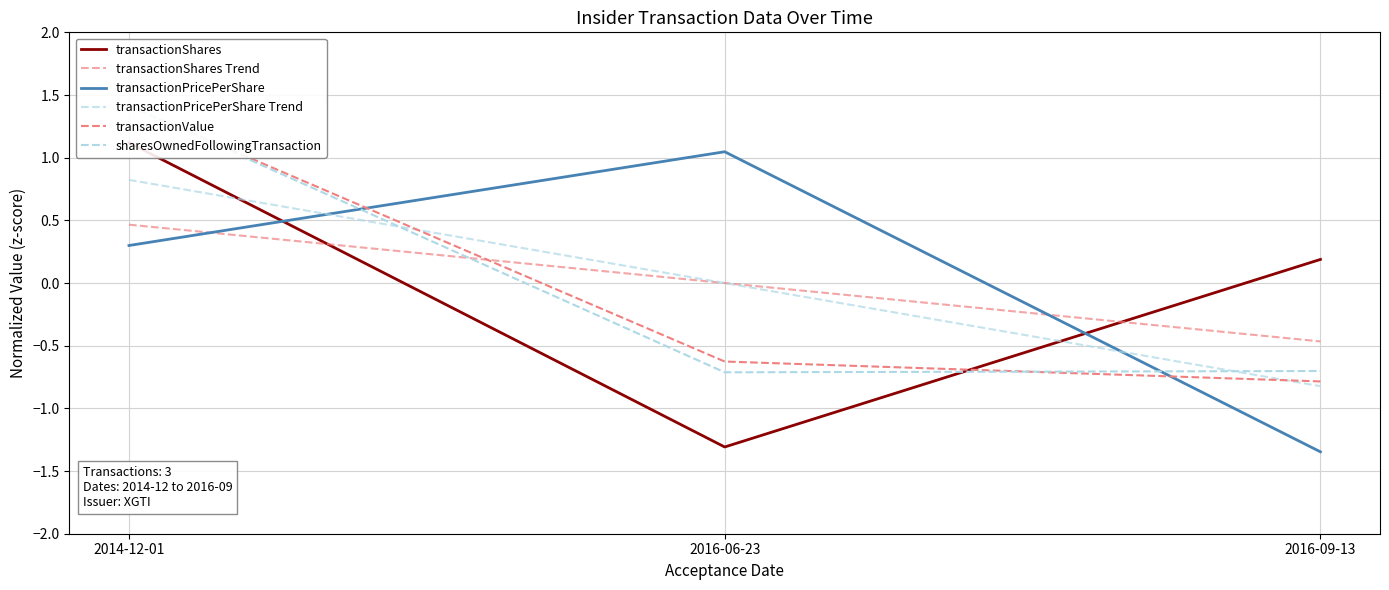

Does the chart have visible grid lines?

Yes